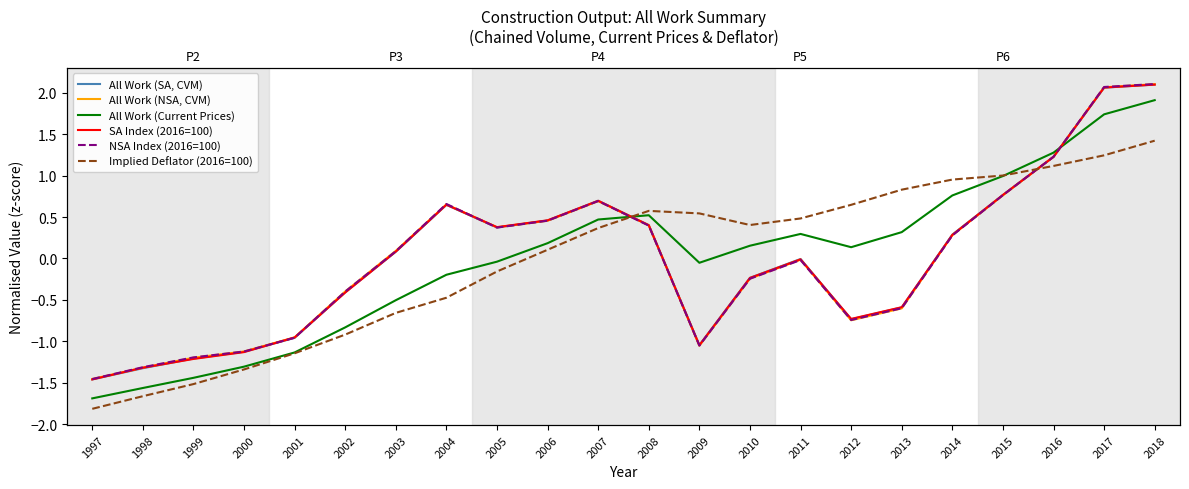

Reading left to right, list all the values displayed in this chart.

All Work (SA, CVM): 1997=-1.5	1998=-1.3	1999=-1.2	2000=-1.1	2001=-1.0	2002=-0.4	2003=0.1	2004=0.6	2005=0.4	2006=0.5	2007=0.7	2008=0.4	2009=-1.0	2010=-0.2	2011=-0.0	2012=-0.7	2013=-0.6	2014=0.3	2015=0.8	2016=1.2	2017=2.1	2018=2.1
All Work (NSA, CVM): 1997=-1.5	1998=-1.3	1999=-1.2	2000=-1.1	2001=-1.0	2002=-0.4	2003=0.1	2004=0.7	2005=0.4	2006=0.5	2007=0.7	2008=0.4	2009=-1.1	2010=-0.2	2011=-0.0	2012=-0.7	2013=-0.6	2014=0.3	2015=0.8	2016=1.2	2017=2.1	2018=2.1
All Work (Current Prices): 1997=-1.7	1998=-1.6	1999=-1.4	2000=-1.3	2001=-1.1	2002=-0.8	2003=-0.5	2004=-0.2	2005=-0.0	2006=0.2	2007=0.5	2008=0.5	2009=-0.1	2010=0.2	2011=0.3	2012=0.1	2013=0.3	2014=0.8	2015=1.0	2016=1.3	2017=1.7	2018=1.9
SA Index (2016=100): 1997=-1.5	1998=-1.3	1999=-1.2	2000=-1.1	2001=-1.0	2002=-0.4	2003=0.1	2004=0.6	2005=0.4	2006=0.5	2007=0.7	2008=0.4	2009=-1.0	2010=-0.2	2011=-0.0	2012=-0.7	2013=-0.6	2014=0.3	2015=0.8	2016=1.2	2017=2.1	2018=2.1
NSA Index (2016=100): 1997=-1.5	1998=-1.3	1999=-1.2	2000=-1.1	2001=-1.0	2002=-0.4	2003=0.1	2004=0.7	2005=0.4	2006=0.5	2007=0.7	2008=0.4	2009=-1.1	2010=-0.2	2011=-0.0	2012=-0.7	2013=-0.6	2014=0.3	2015=0.8	2016=1.2	2017=2.1	2018=2.1
Implied Deflator (2016=100): 1997=-1.8	1998=-1.7	1999=-1.5	2000=-1.3	2001=-1.1	2002=-0.9	2003=-0.7	2004=-0.5	2005=-0.2	2006=0.1	2007=0.4	2008=0.6	2009=0.5	2010=0.4	2011=0.5	2012=0.6	2013=0.8	2014=1.0	2015=1.0	2016=1.1	2017=1.2	2018=1.4